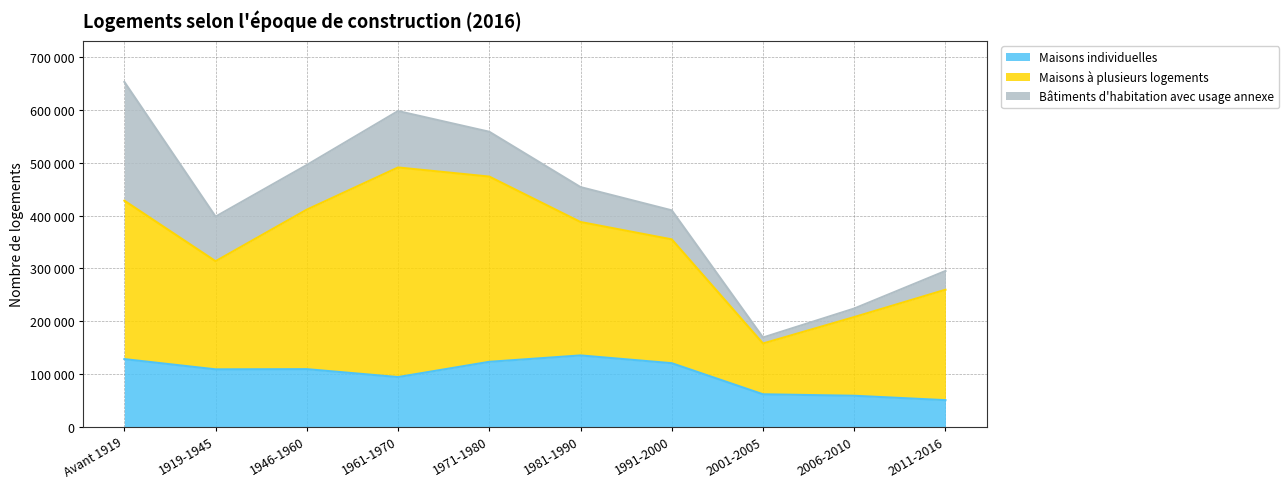

What is the label of the 5th point from the left?

1971-1980